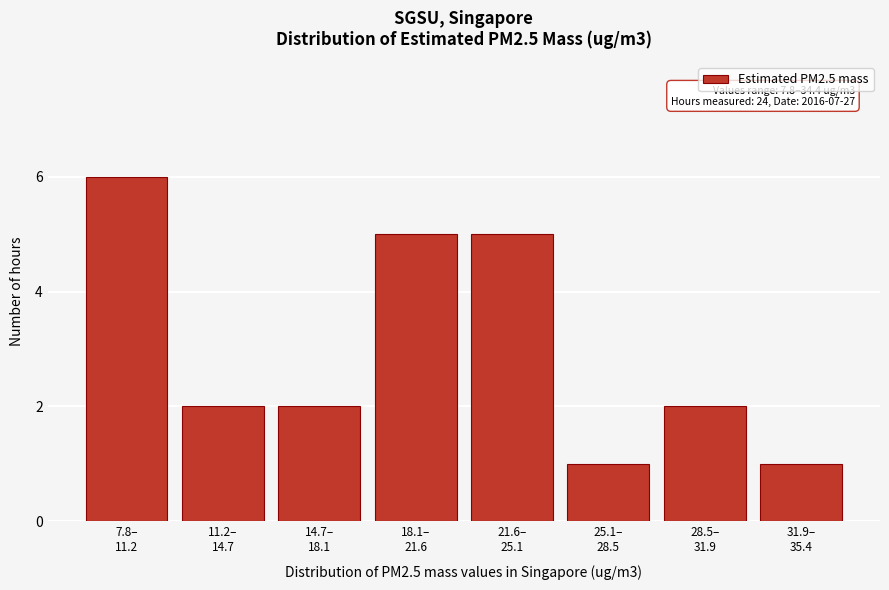

Reading right to left, list all the values displayed in this chart.

1	2	1	5	5	2	2	6